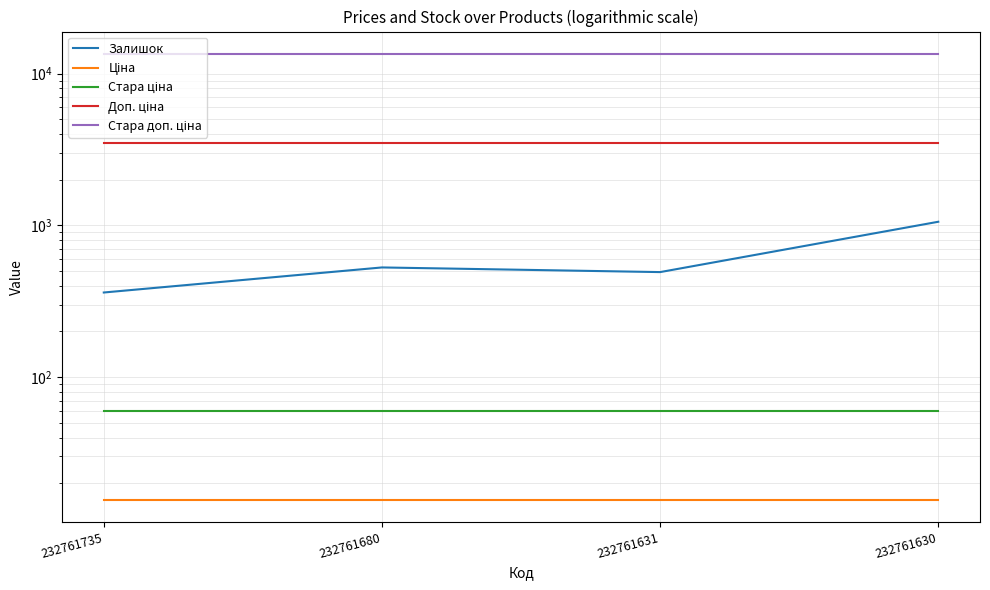

Is it true that Залишок equals 281.3 at 232761631?

False